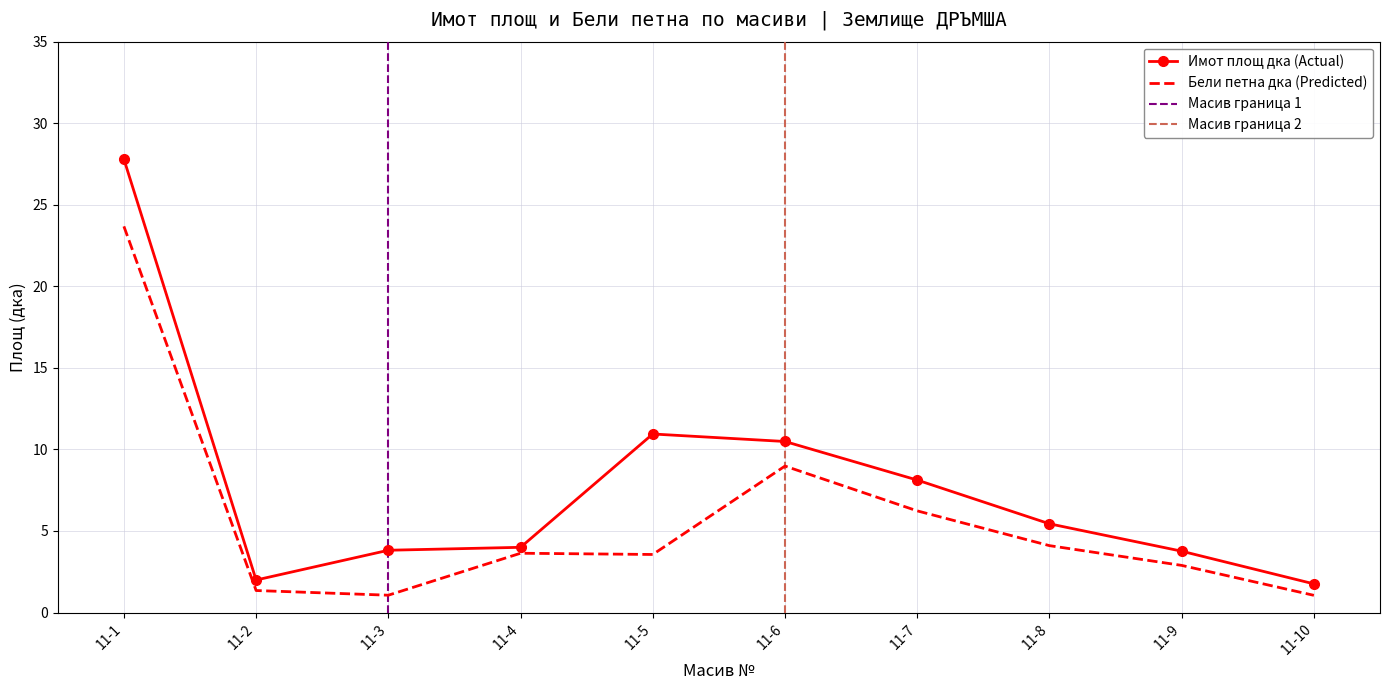

Rank the series by their average value, from highest to lowest.

Имот площ дка (Actual), Бели петна дка (Predicted)